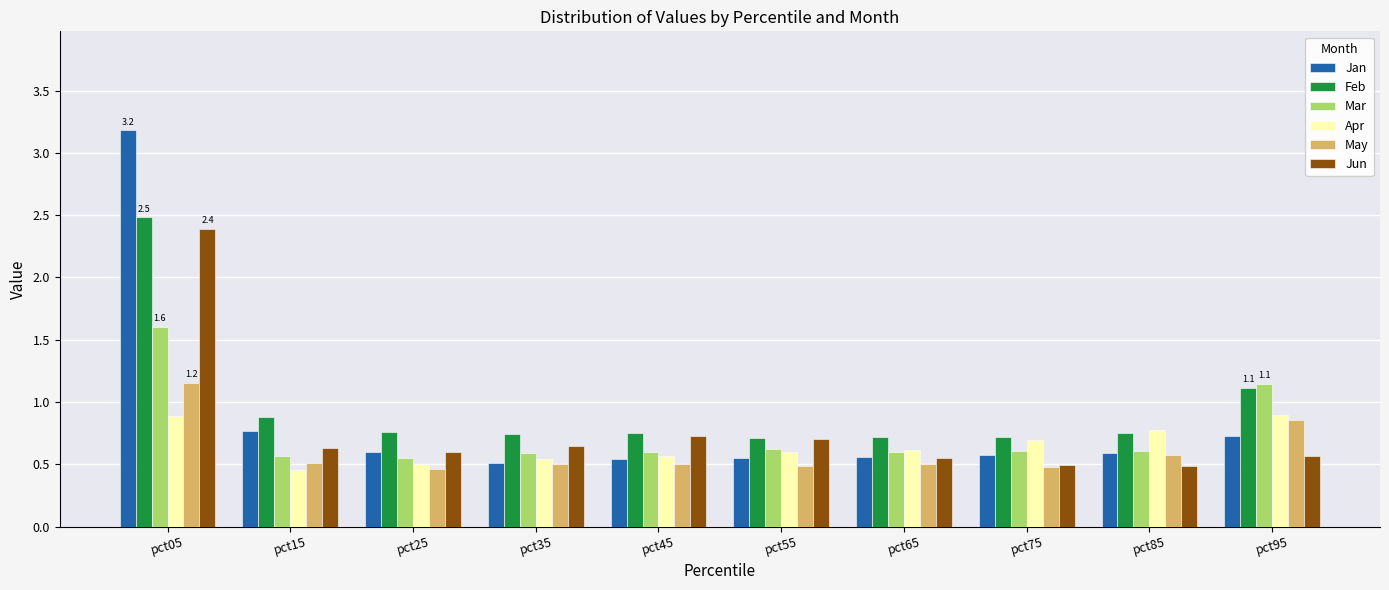

What is the maximum value shown in the chart?

3.2